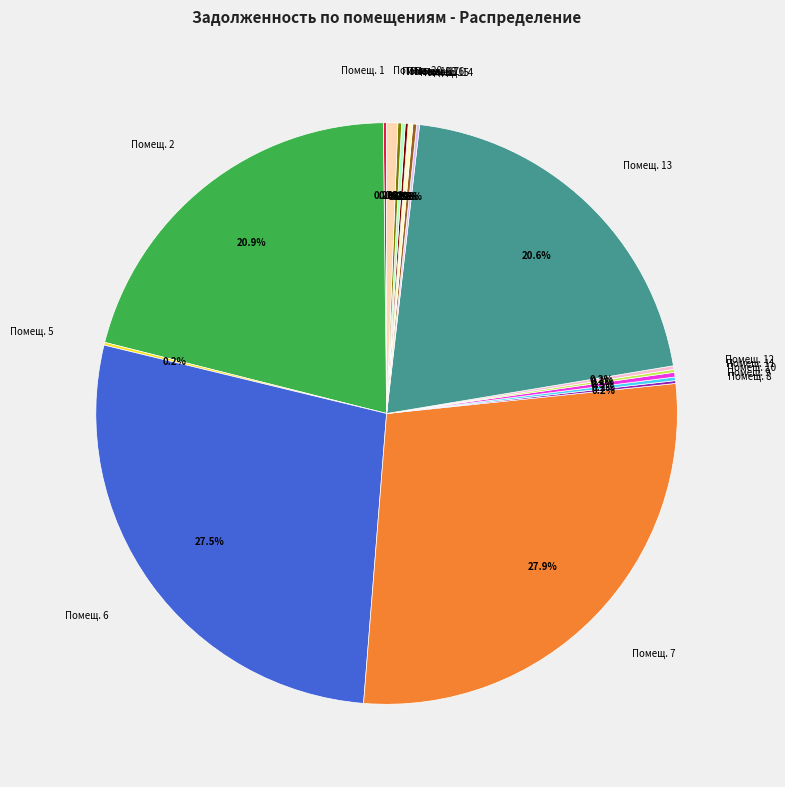

Does any single category account for the majority?

No